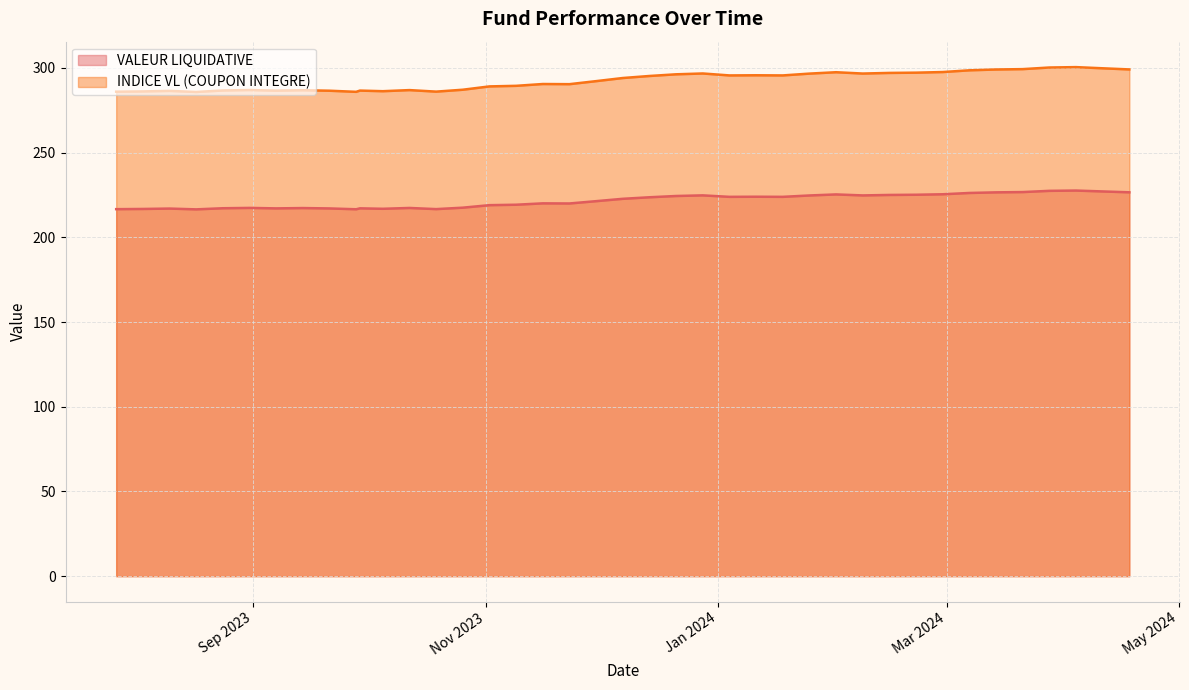

Reading left to right, what are all the values shown in this chart?

VALEUR LIQUIDATIVE: 18/04/24=226.6	11/04/24=227.1	04/04/24=227.6	28/03/24=227.4	21/03/24=226.7	14/03/24=226.5	07/03/24=226.2	29/02/24=225.4	22/02/24=225.1	15/02/24=225.0	08/02/24=224.7	01/02/24=225.3	25/01/24=224.7	18/01/24=223.9	11/01/24=223.9	04/01/24=223.9	28/12/23=224.7	21/12/23=224.4	14/12/23=223.6	07/12/23=222.7	30/11/23=221.3	23/11/23=220.0	16/11/23=220.0	09/11/23=219.2	02/11/23=219.0	26/10/23=217.5	19/10/23=216.6	12/10/23=217.3	05/10/23=216.8	29/09/23=217.1	28/09/23=216.5	21/09/23=217.0	14/09/23=217.2	07/09/23=217.1	31/08/23=217.3	24/08/23=217.1	17/08/23=216.5	10/08/23=216.9	03/08/23=216.7	27/07/23=216.6
INDICE VL (COUPON INTEGRE): 18/04/24=299.1	11/04/24=299.7	04/04/24=300.4	28/03/24=300.2	21/03/24=299.2	14/03/24=299.0	07/03/24=298.6	29/02/24=297.5	22/02/24=297.2	15/02/24=297.0	08/02/24=296.6	01/02/24=297.4	25/01/24=296.6	18/01/24=295.5	11/01/24=295.6	04/01/24=295.5	28/12/23=296.7	21/12/23=296.2	14/12/23=295.2	07/12/23=294.0	30/11/23=292.2	23/11/23=290.4	16/11/23=290.5	09/11/23=289.4	02/11/23=289.1	26/10/23=287.1	19/10/23=286.0	12/10/23=286.9	05/10/23=286.2	29/09/23=286.6	28/09/23=285.9	21/09/23=286.5	14/09/23=286.8	07/09/23=286.5	31/08/23=286.9	24/08/23=286.6	17/08/23=285.8	10/08/23=286.4	03/08/23=286.1	27/07/23=285.9